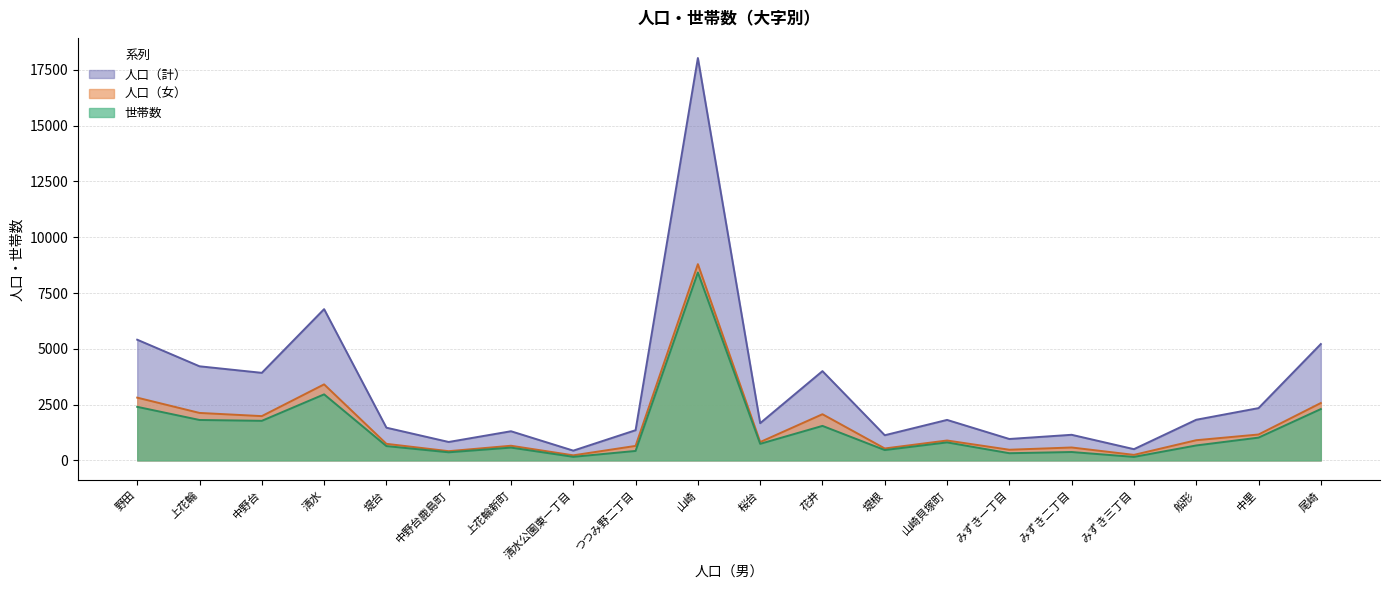

Where does the 世帯数 series first go above 742?

野田